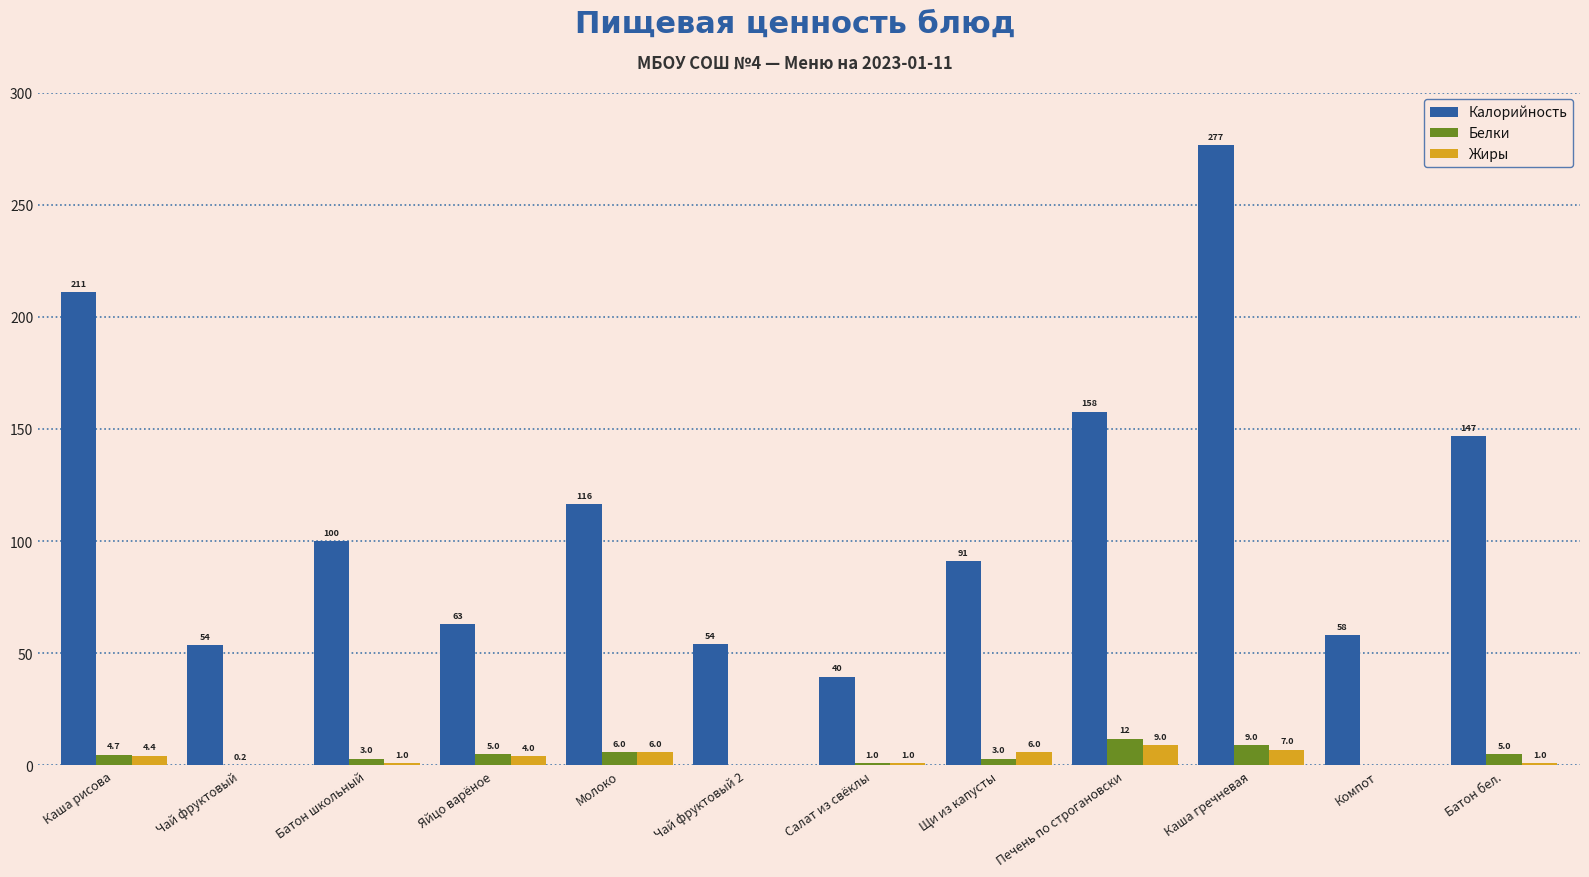

True or false: Белки has a value of 12.0 at Печень по строгановски.

True